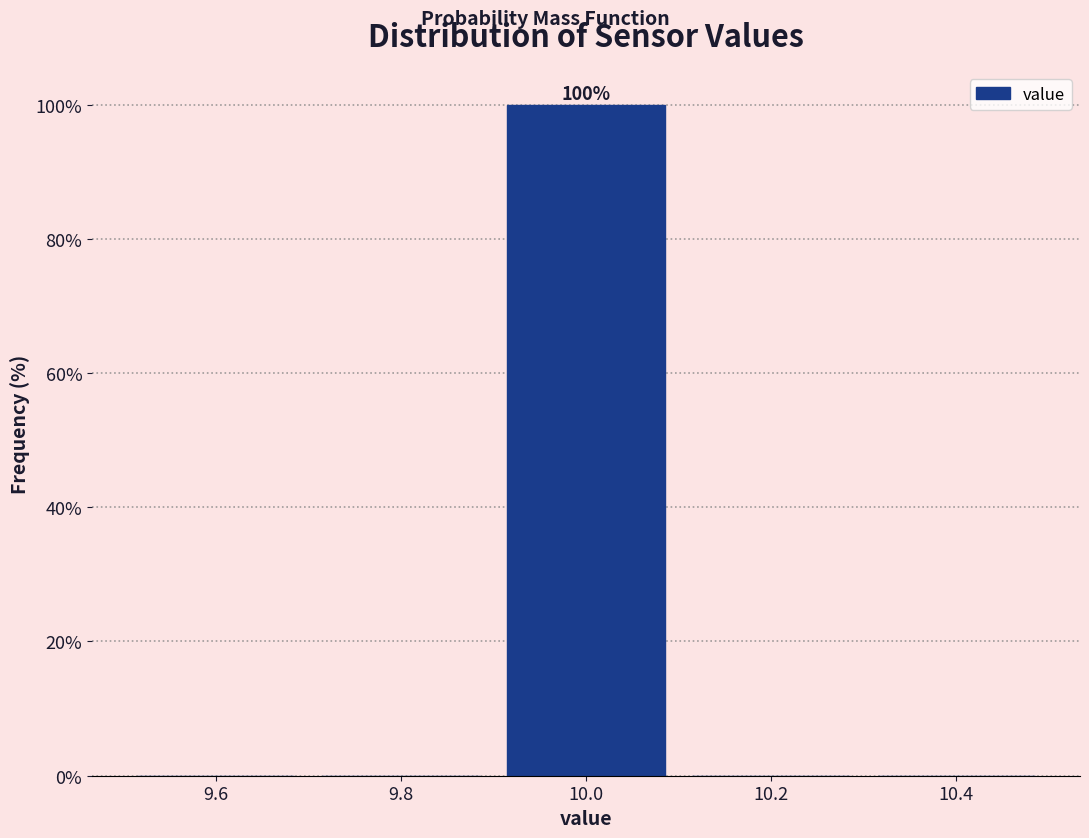

Which range on the x-axis has the tallest bar?

9.9 to 10.1